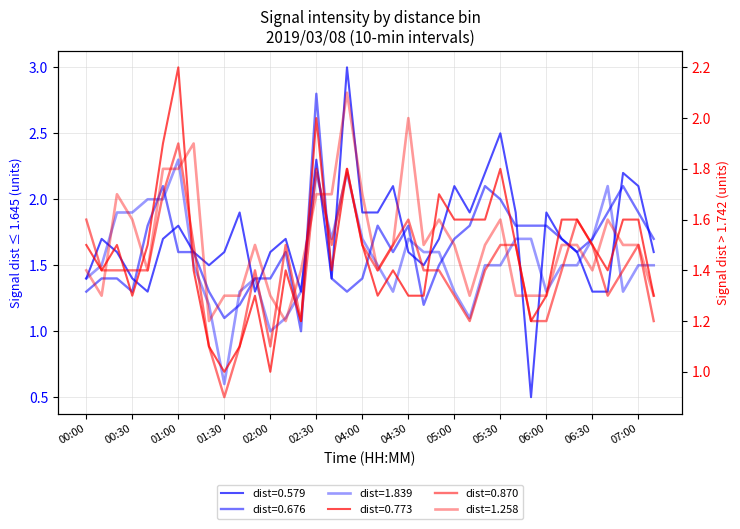

True or false: 0.773 and 1.839 cross at least once.

True